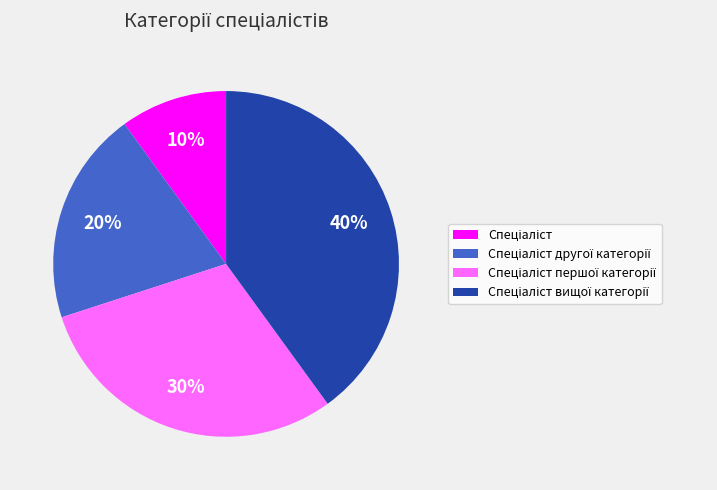

Is there any slice that represents more than half of the pie?

No